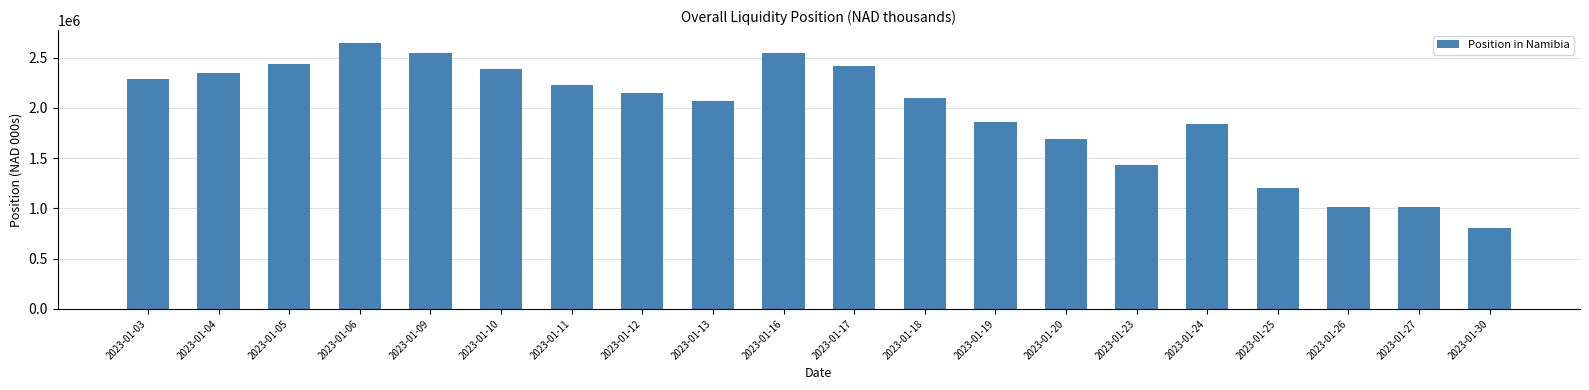

Read the value at 2023-01-18.

2096786.6